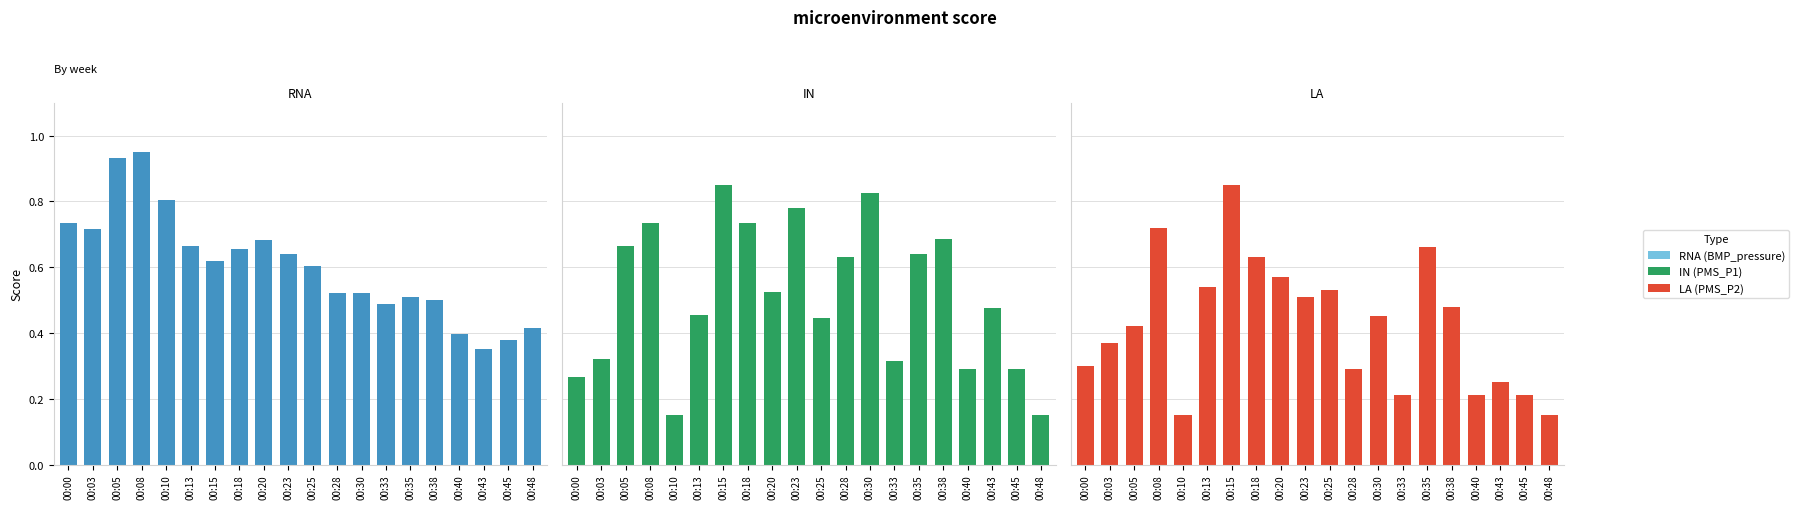

How many categories are shown in the chart?

20